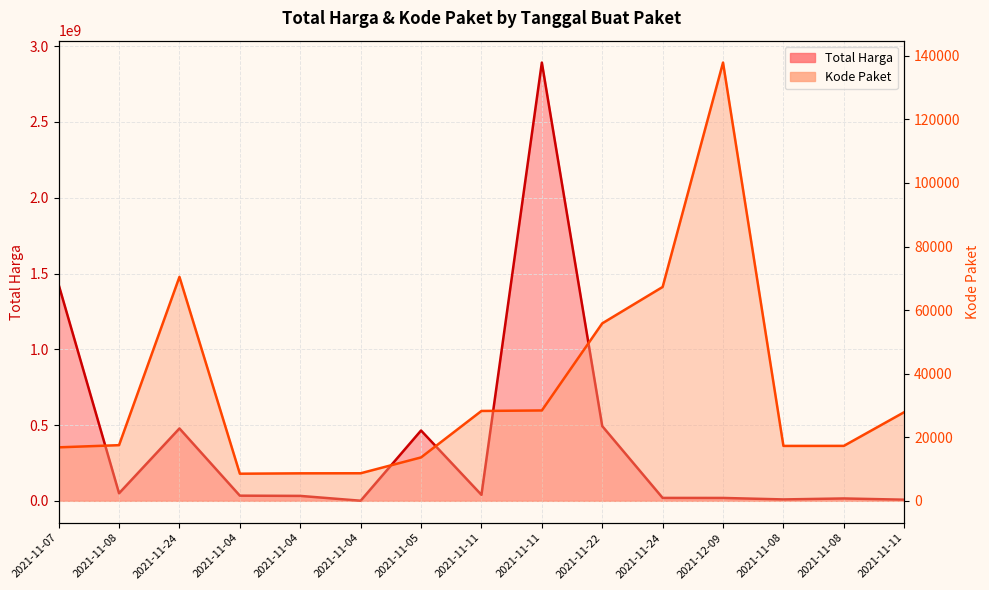

What is the highest value of the Kode Paket series?

137876